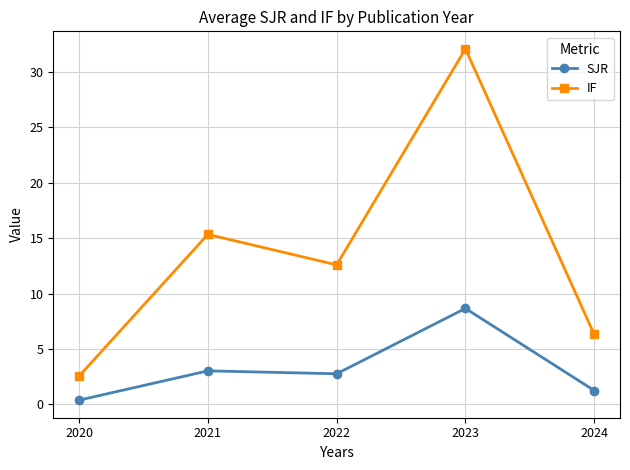

How many lines are shown in the chart?

2